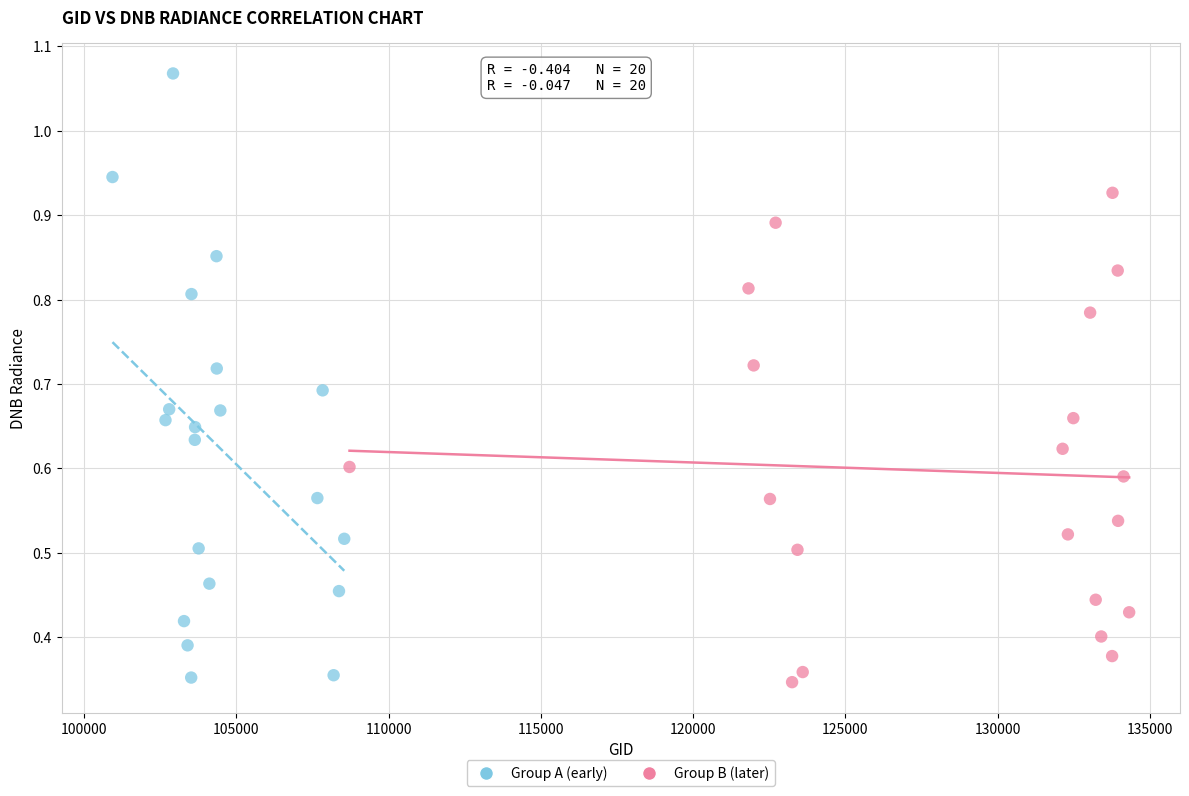

Which series has the largest Y range (max minus min)?

Group A (early)